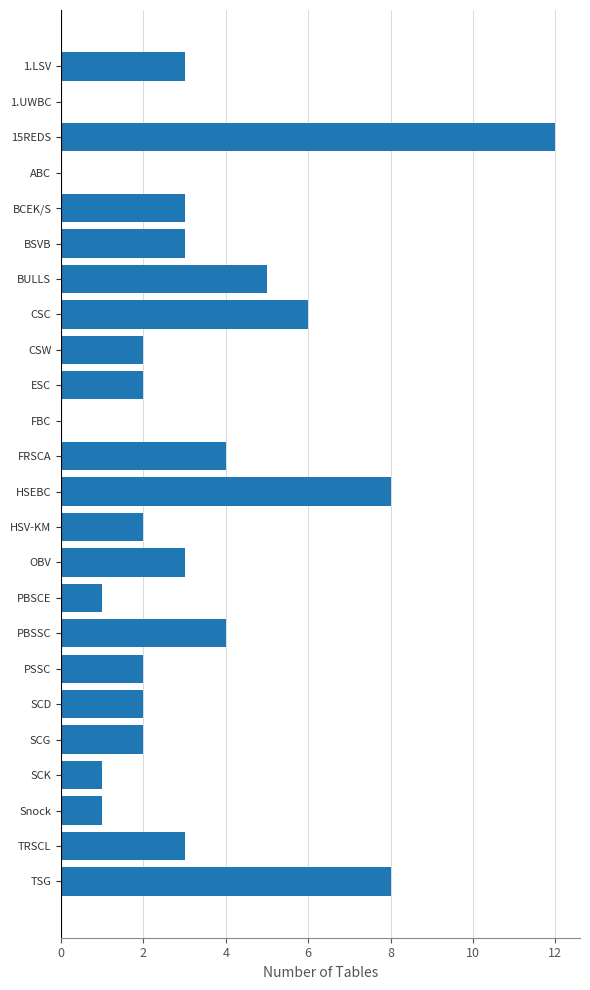

What is the change in value from 1.UWBC to HSEBC?

+8